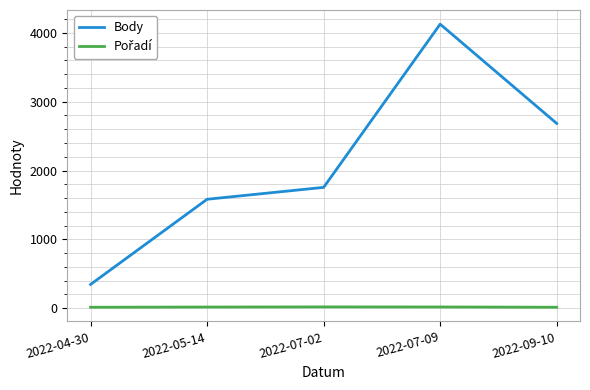

Which category has the highest value across all series?

2022-07-09